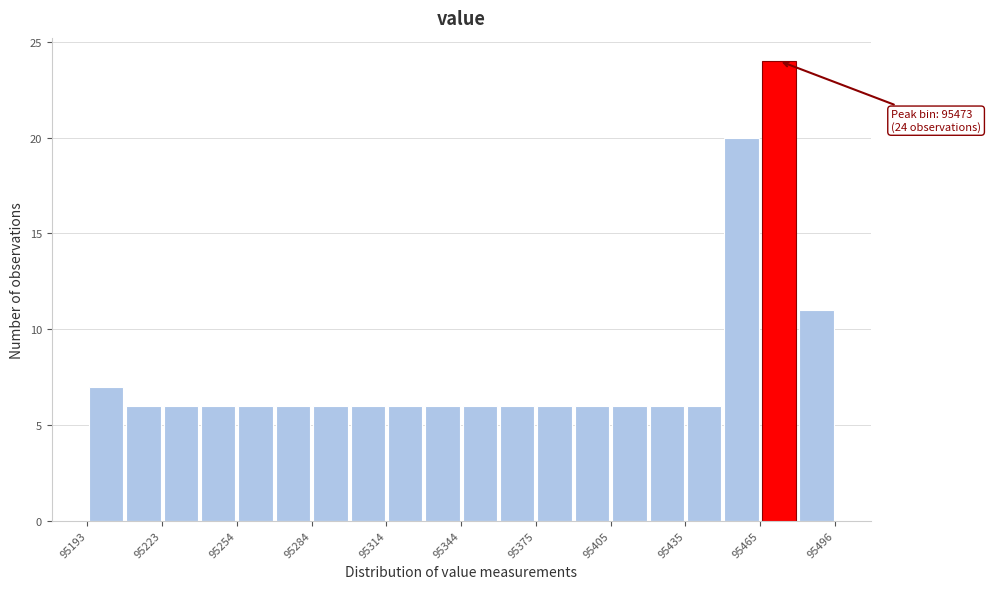

Around what value on the x-axis is the tallest bar? Give the approximate position of its centre, as read against the axis.

95475